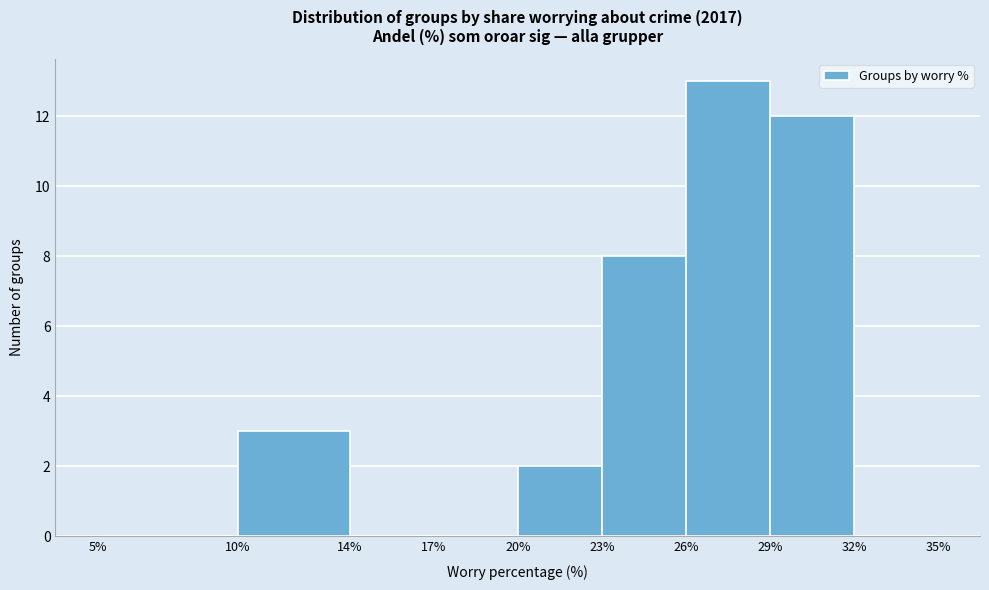

Reading left to right, transcribe this chart: for each bar, give the range it covers on the x-axis and its height. The values are not printed on the chart, so give them approximately, as read against the axis.

5% to 10%: 0
10% to 14%: 3
14% to 17%: 0
17% to 20%: 0
20% to 23%: 2
23% to 26%: 8
26% to 29%: 13
29% to 32%: 12
32% to 35%: 0